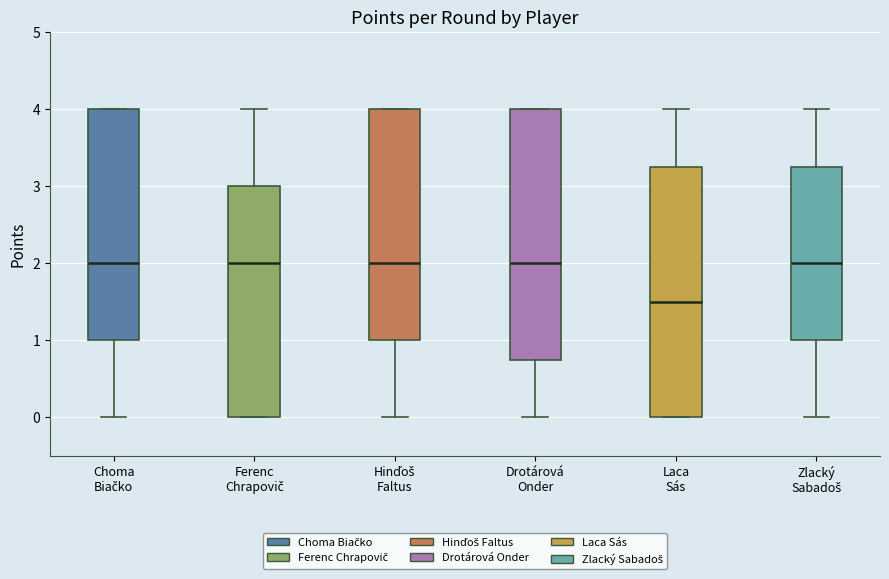

Reading left to right, read every box against the y-axis: the position of its median line, the range the box covers, and the ends of its whiskers. The values are not printed on the chart, so give them approximately, as read against the axis.

Choma Biačko: median 2.0, box 1.0 to 4.0, whiskers 0.0 to 4.0
Ferenc Chrapovič: median 2.0, box 0.0 to 3.0, whiskers 0.0 to 4.0
Hinďoš Faltus: median 2.0, box 1.0 to 4.0, whiskers 0.0 to 4.0
Drotárová Onder: median 2.0, box 0.8 to 4.0, whiskers 0.0 to 4.0
Laca Sás: median 1.5, box 0.0 to 3.3, whiskers 0.0 to 4.0
Zlacký Sabadoš: median 2.0, box 1.0 to 3.3, whiskers 0.0 to 4.0